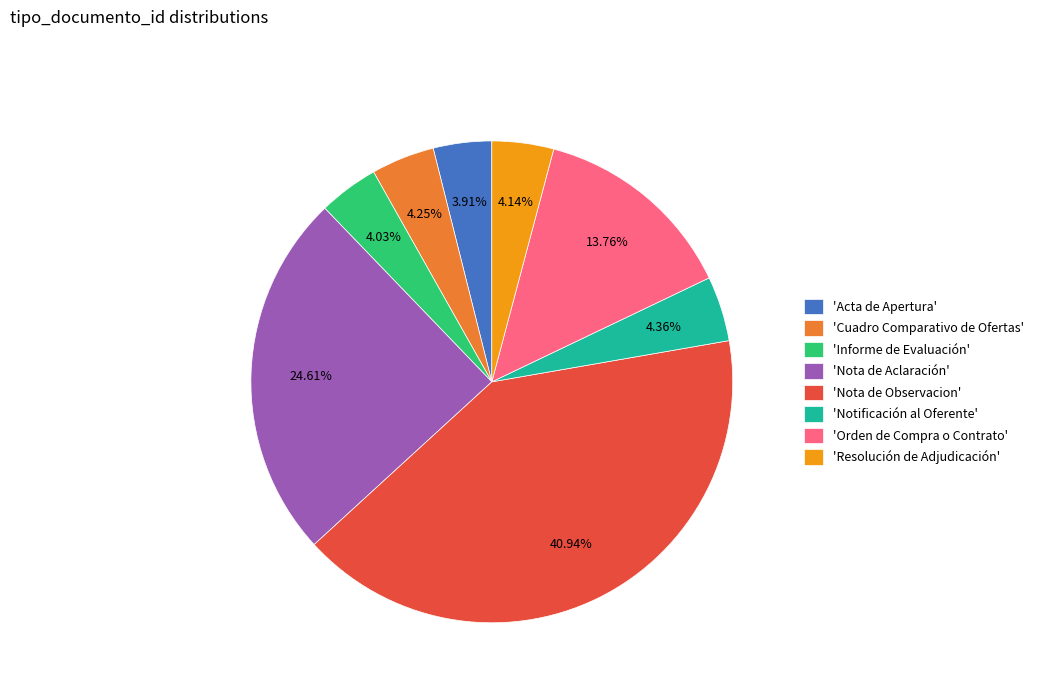

Approximately how many times larger is the value at 'Orden de Compra o Contrato' compared to 'Informe de Evaluación'?

3.4